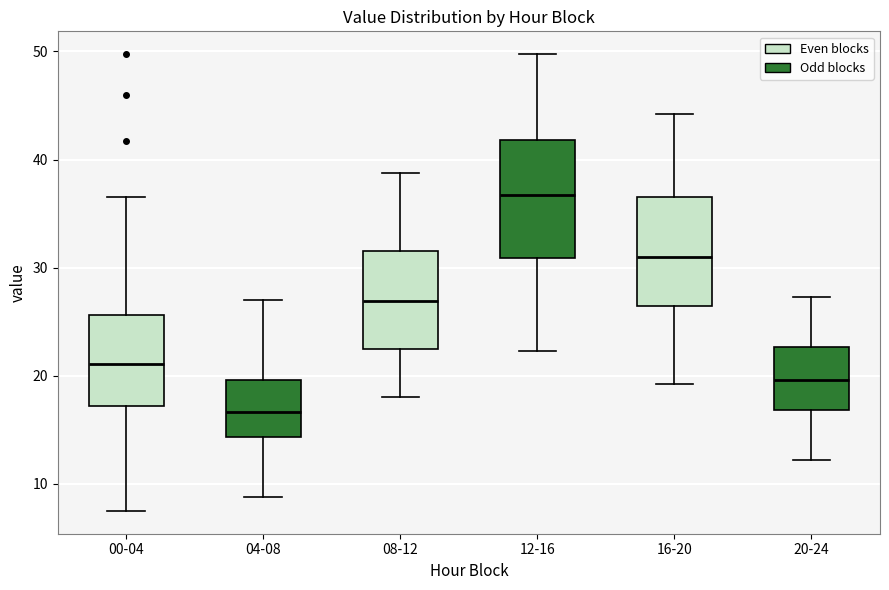

Which box has the lowest median line?

04-08